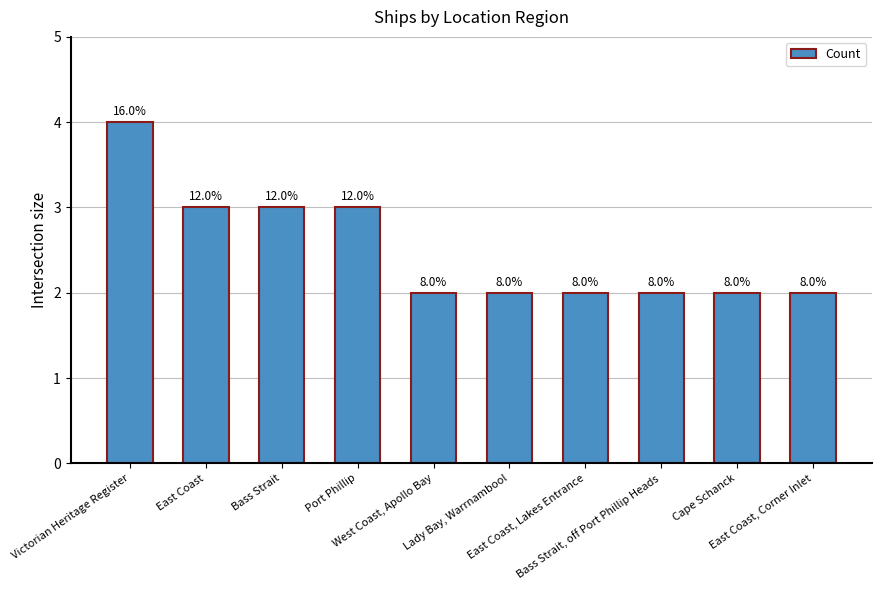

List the labels in order of value, smallest first.

West Coast, Apollo Bay, Lady Bay, Warrnambool, East Coast, Lakes Entrance, Bass Strait, off Port Phillip Heads, Cape Schanck, East Coast, Corner Inlet, East Coast, Bass Strait, Port Phillip, Victorian Heritage Register